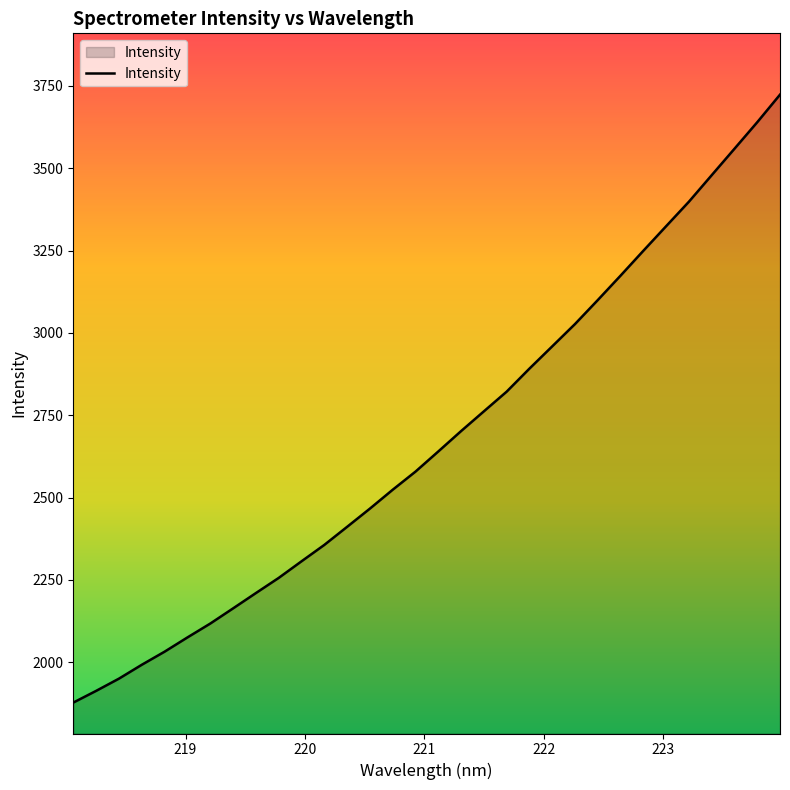

What is the minimum value shown in the chart?

1877.4